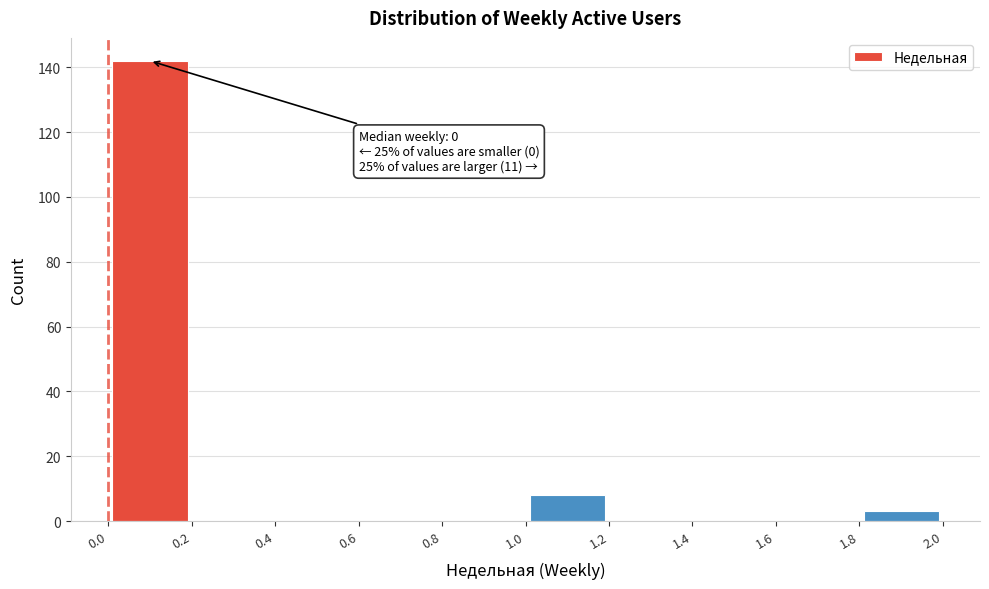

Over which range of the x-axis is the bar tallest?

0.0 to 0.2